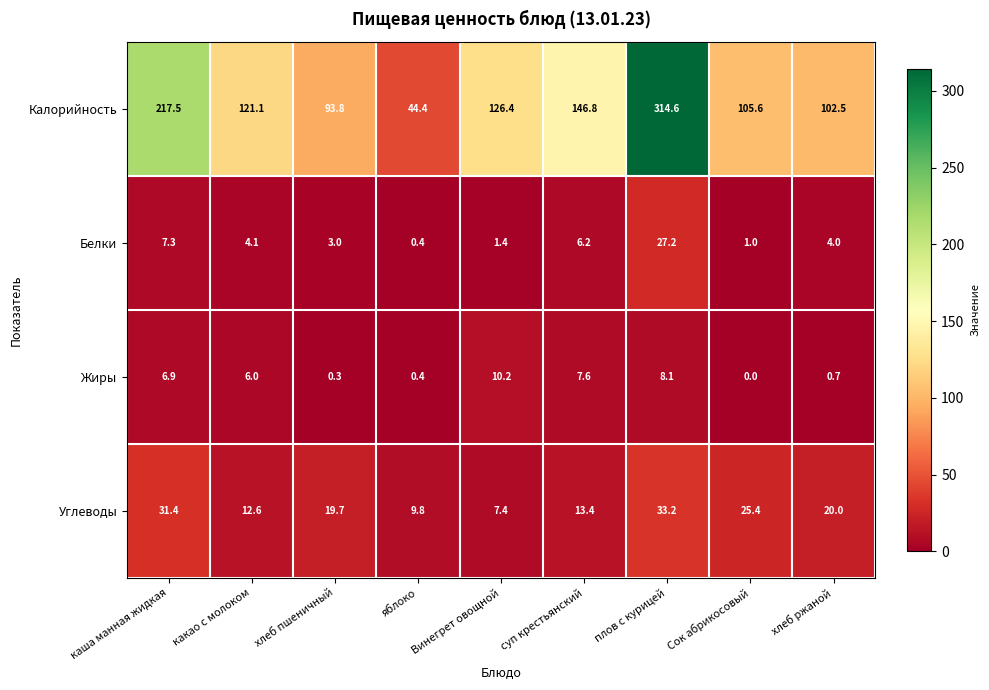

What is the maximum value for Белки?

27.2